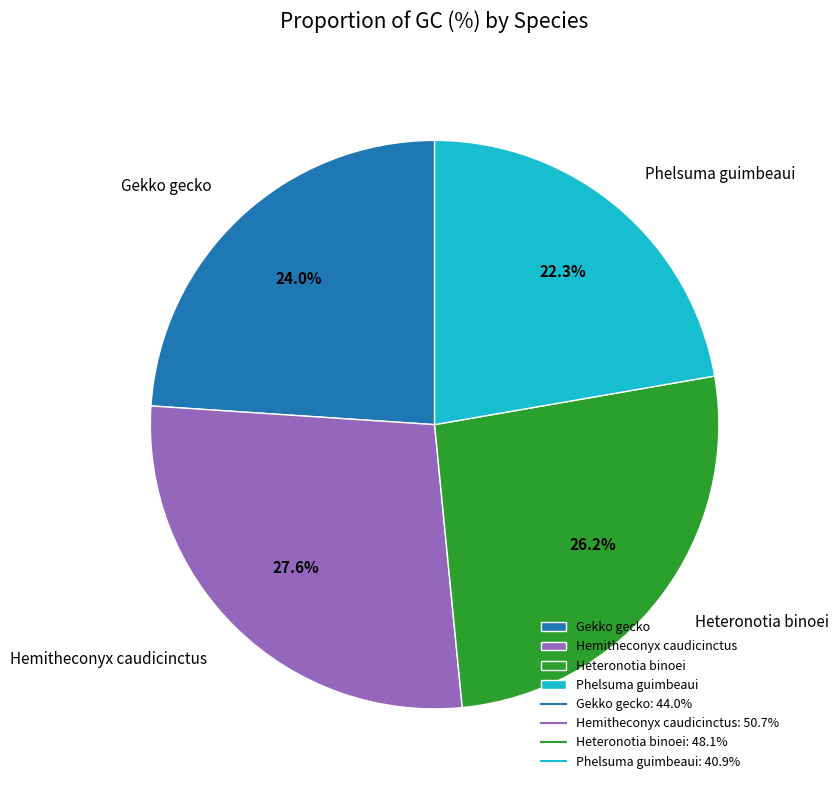

To the nearest percent, what percentage of the pie is Phelsuma guimbeaui?

22%